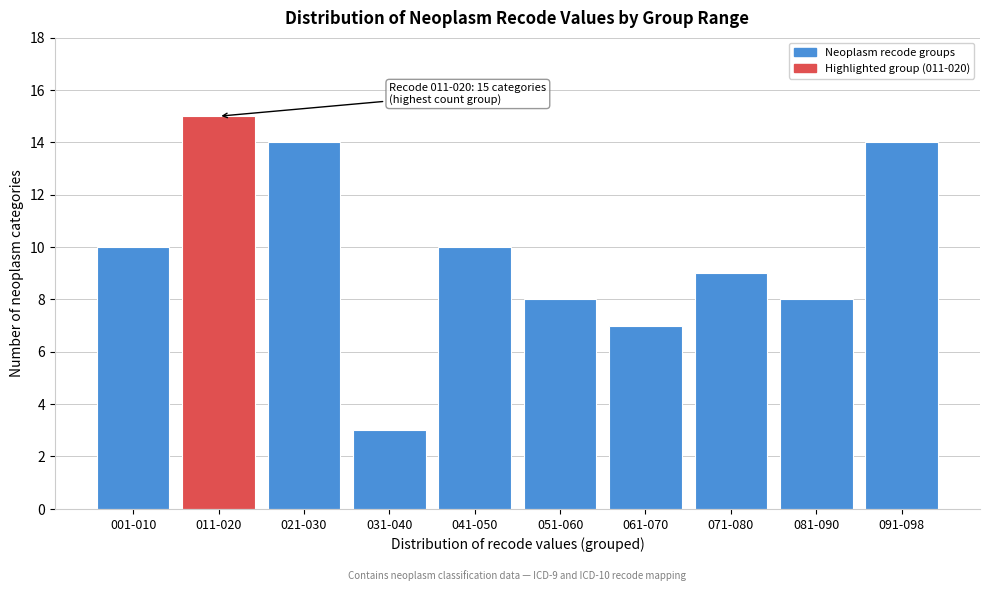

Reading right to left, transcribe all the data shown in this chart.

091-098=14	081-090=8	071-080=9	061-070=7	051-060=8	041-050=10	031-040=3	021-030=14	011-020=15	001-010=10